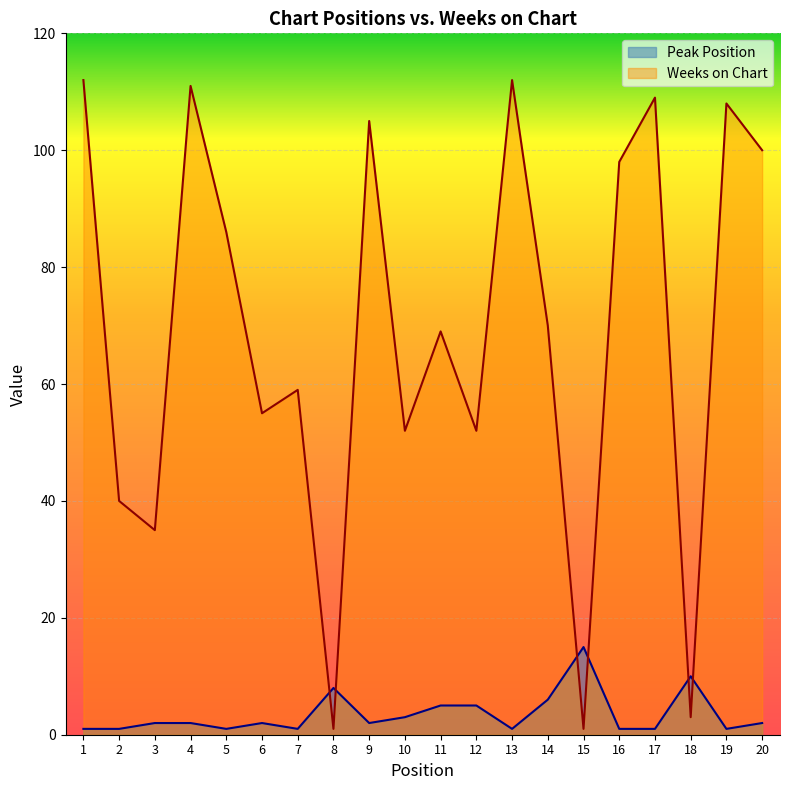

Between which two adjacent categories do Peak Position and Weeks on Chart first intersect?

7 and 8